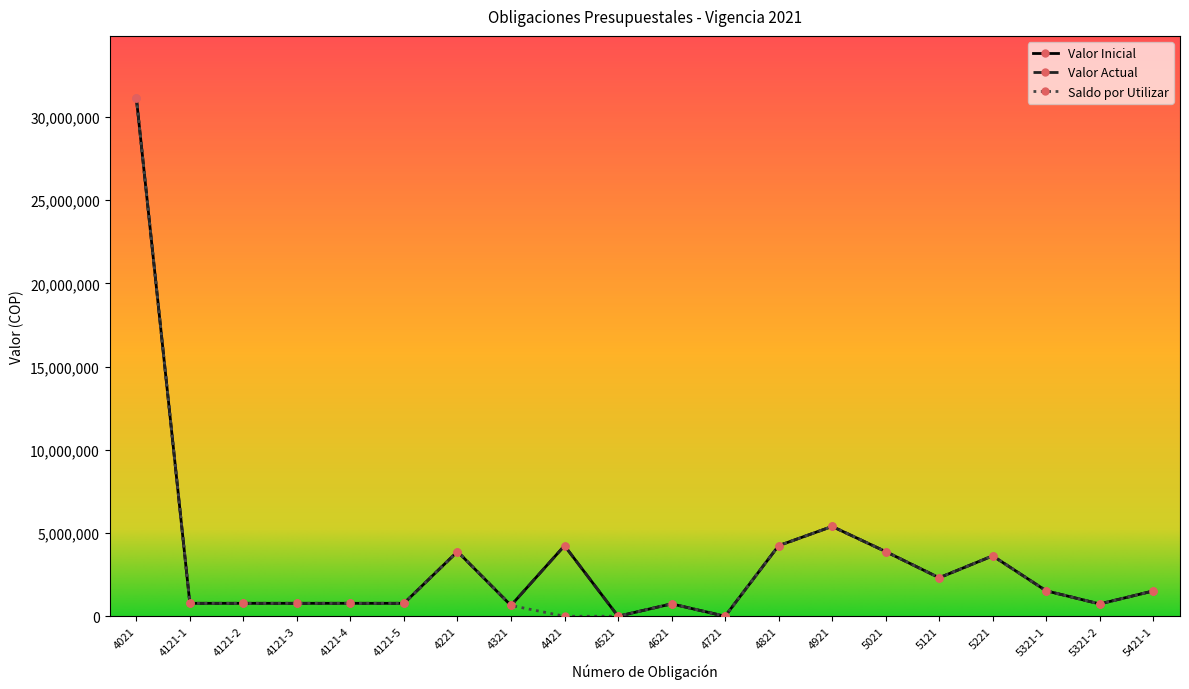

Does the chart have visible grid lines?

No